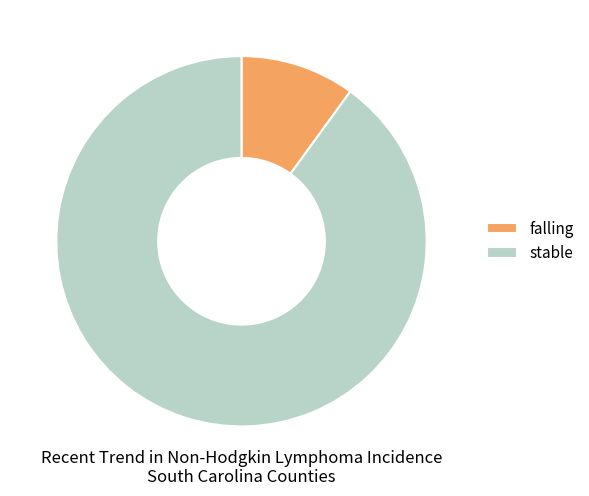

How many segments does this pie chart have?

2